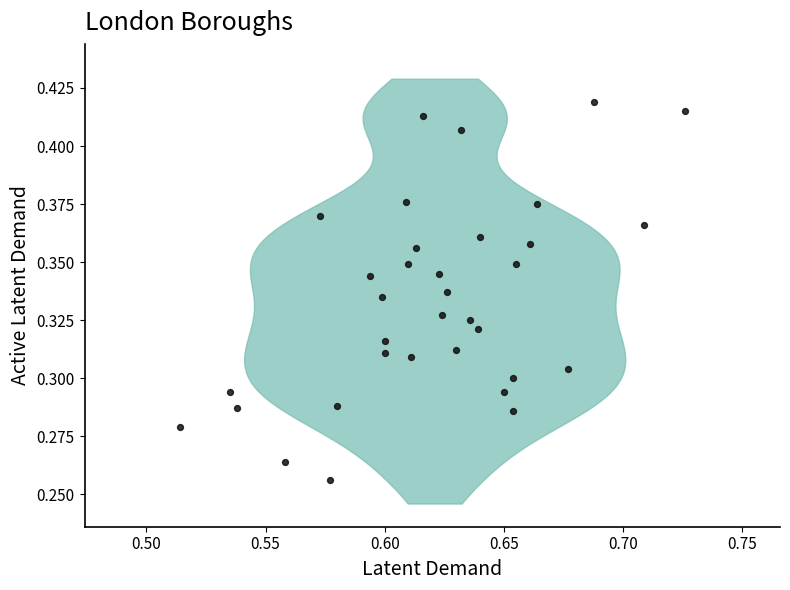

How many data points are displayed?

34